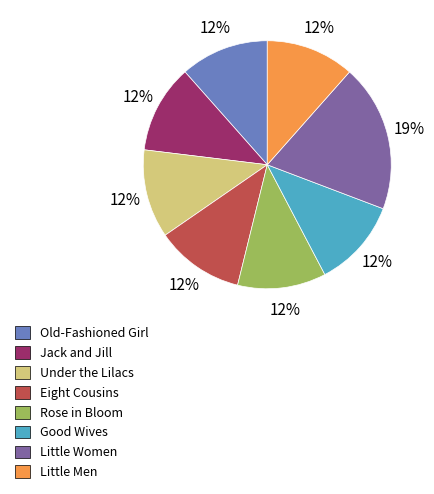

True or false: Old-Fashioned Girl accounts for 12% of the total.

True